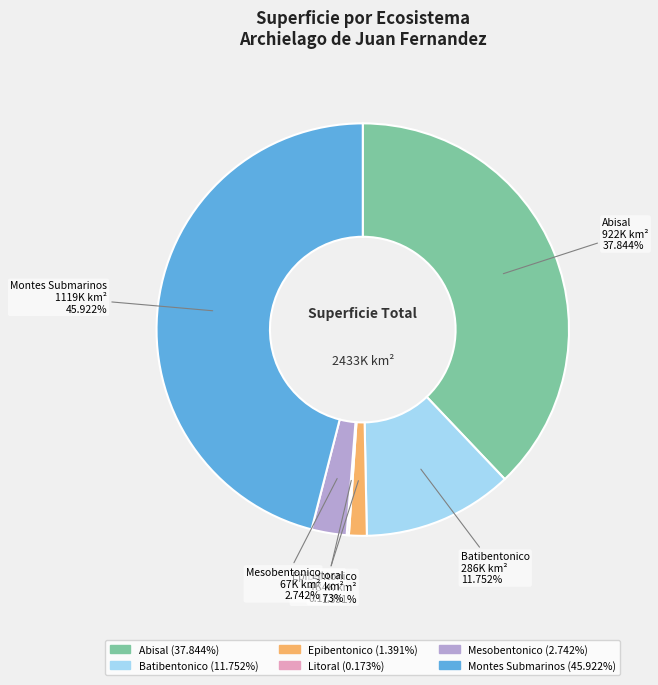

Which category has the smallest portion of the pie?

Litoral - Archielago de Juan Fernandez